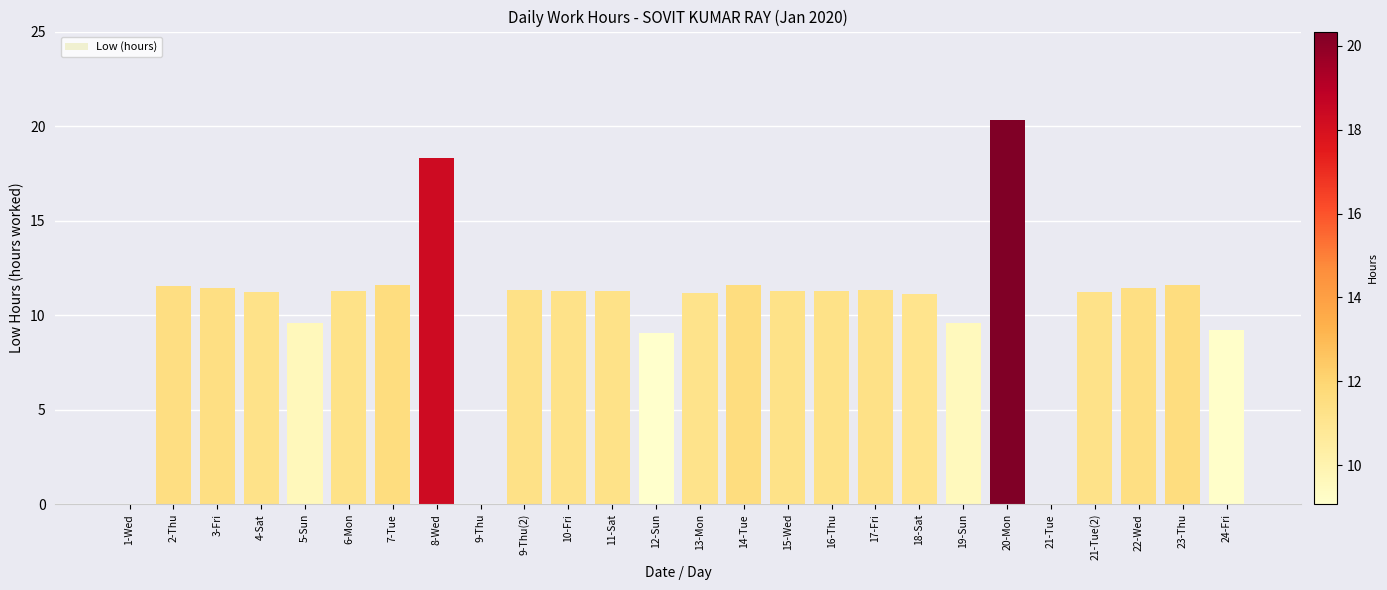

What is the sum of the values at 7-Tue and 3-Fri?

23.0